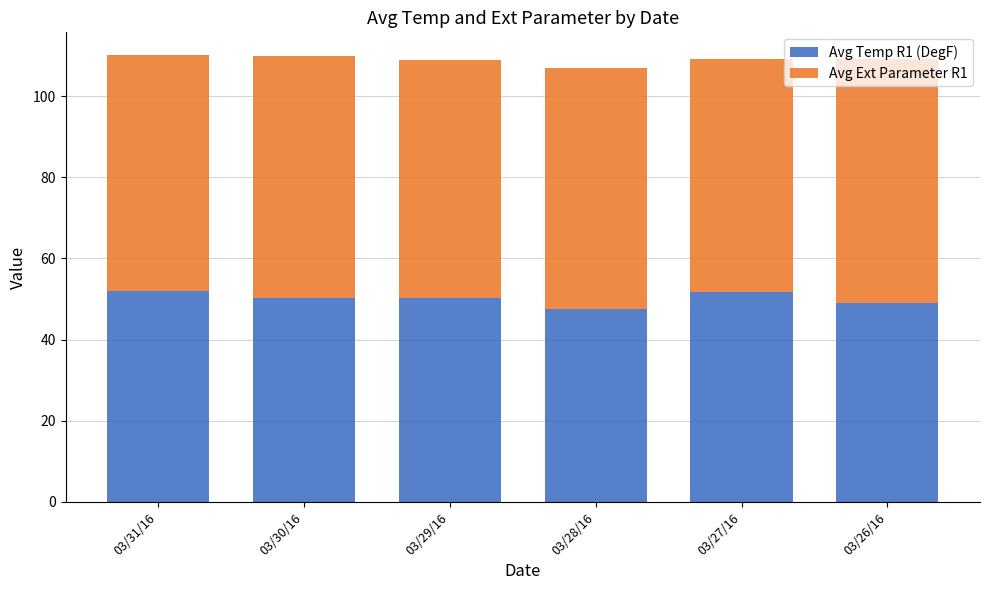

Count the number of data series in this chart.

2